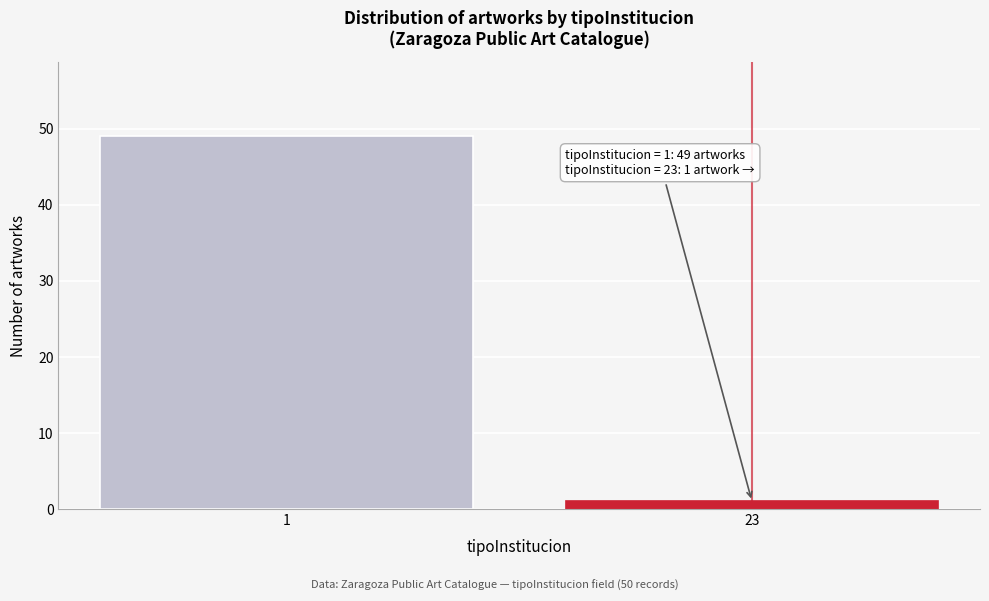

Reading left to right, list all the values displayed in this chart.

1=49	23=1